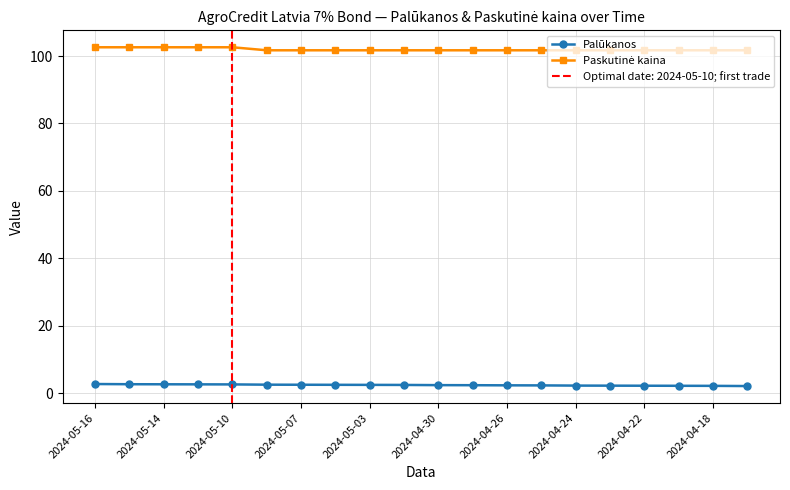

What are all the series names shown in the legend?

Palūkanos, Paskutinė kaina